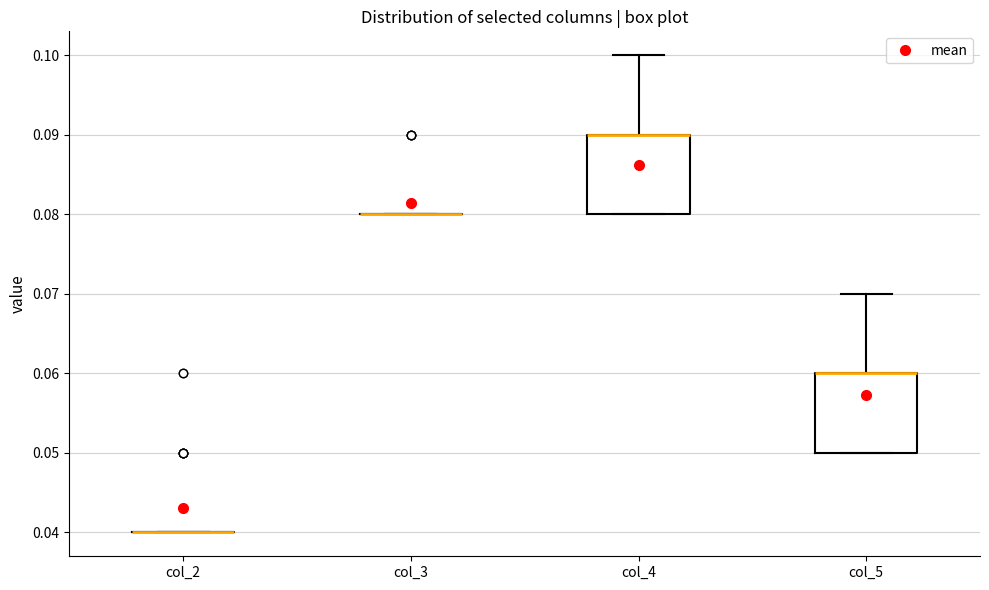

Reading left to right, read every box against the y-axis: the position of its median line, the range the box covers, and the ends of its whiskers. The values are not printed on the chart, so give them approximately, as read against the axis.

col_2: box collapsed to a line at 0.04, whiskers 0.04 to 0.04
col_3: box collapsed to a line at 0.08, whiskers 0.08 to 0.08
col_4: median 0.09 (drawn on the box's upper edge), box 0.08 to 0.09, whiskers 0.08 to 0.10
col_5: median 0.06 (drawn on the box's upper edge), box 0.05 to 0.06, whiskers 0.05 to 0.07